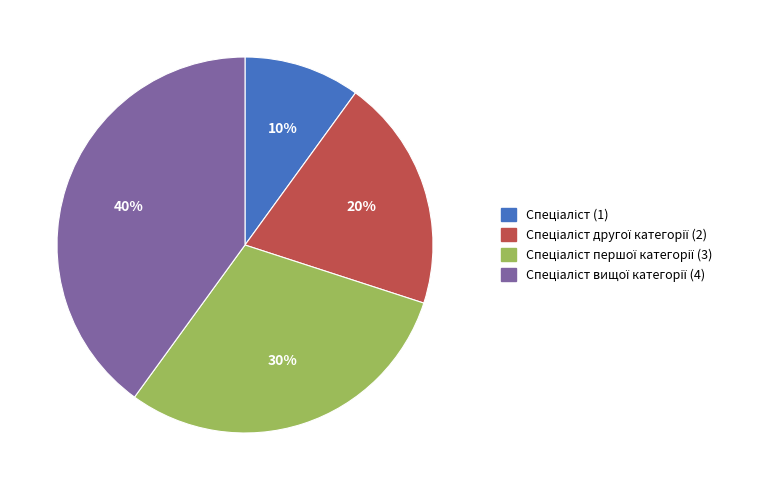

Is there any slice that represents more than half of the pie?

No